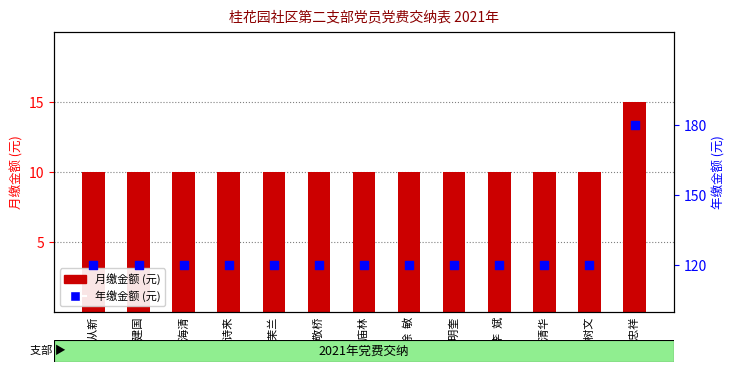

Is the value of 月缴金额 at 袁庙林 greater than the value of 年缴金额 at 卞忠祥?

No